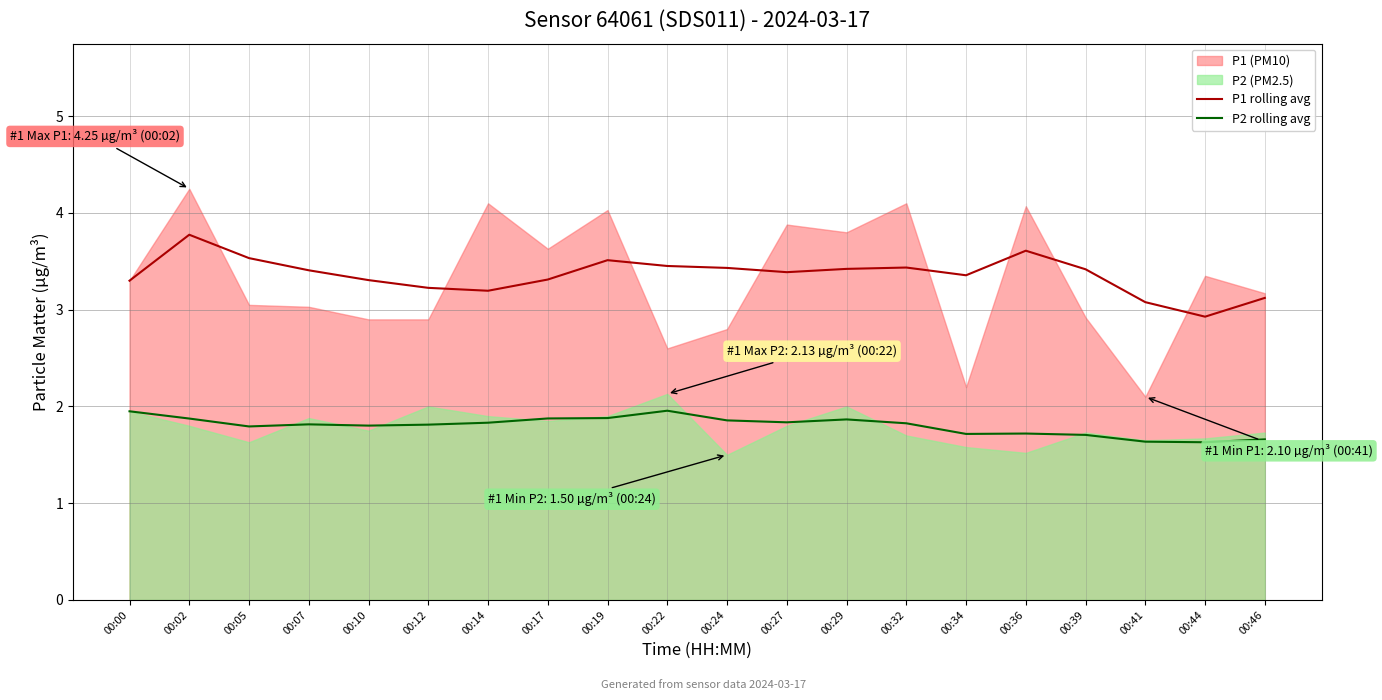

True or false: P1 rolling avg has more than 0 interior local peaks.

True